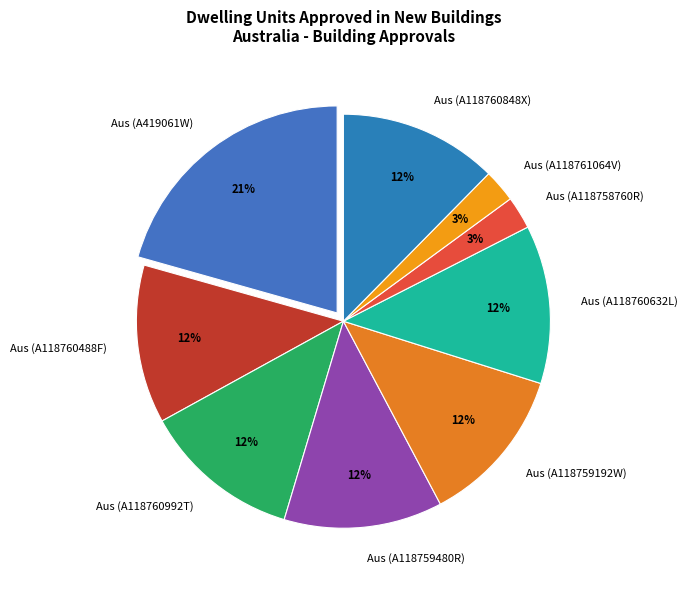

To the nearest percent, what percentage of the pie is Aus (A118760632L)?

12%